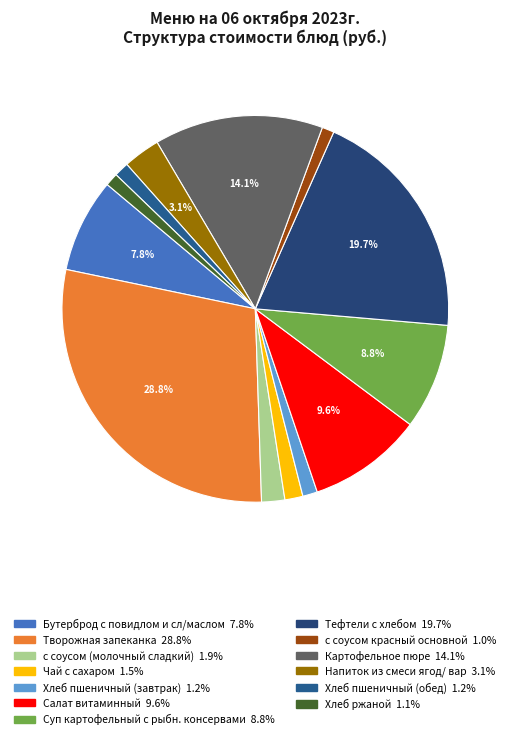

Is there a majority slice in this chart?

No